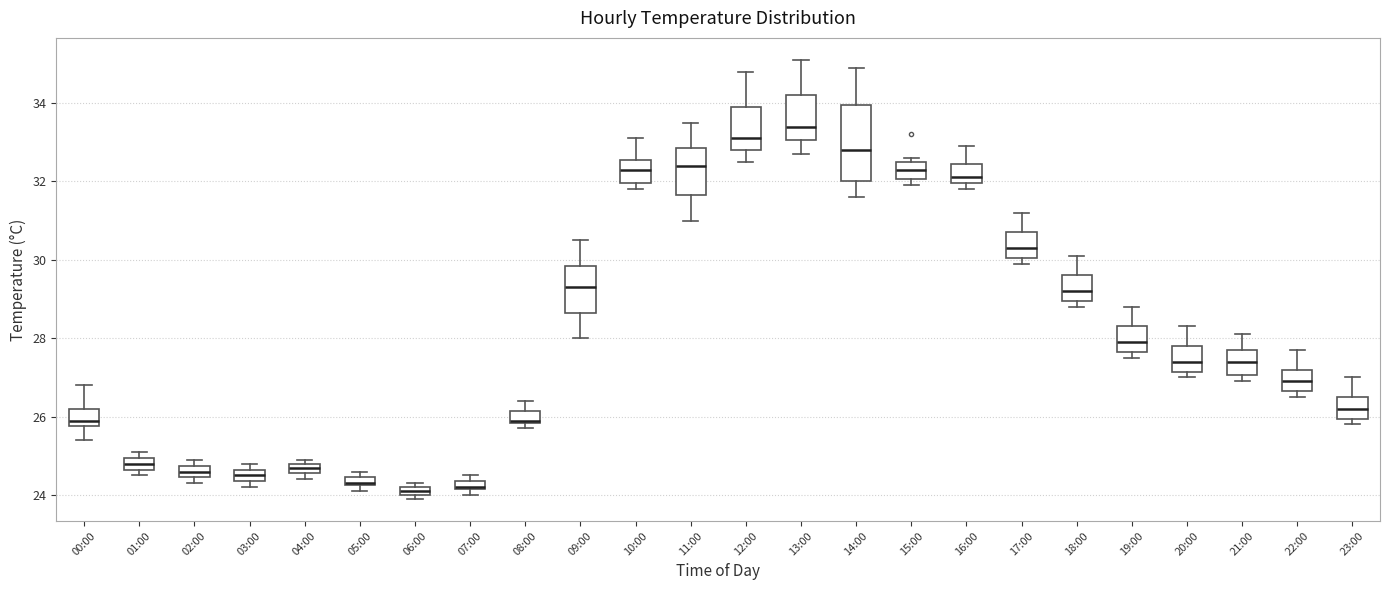

Where is the upper edge of the box for 22:00 on the y-axis? The values are not printed on the chart, so give them approximately, as read against the axis.

27.2